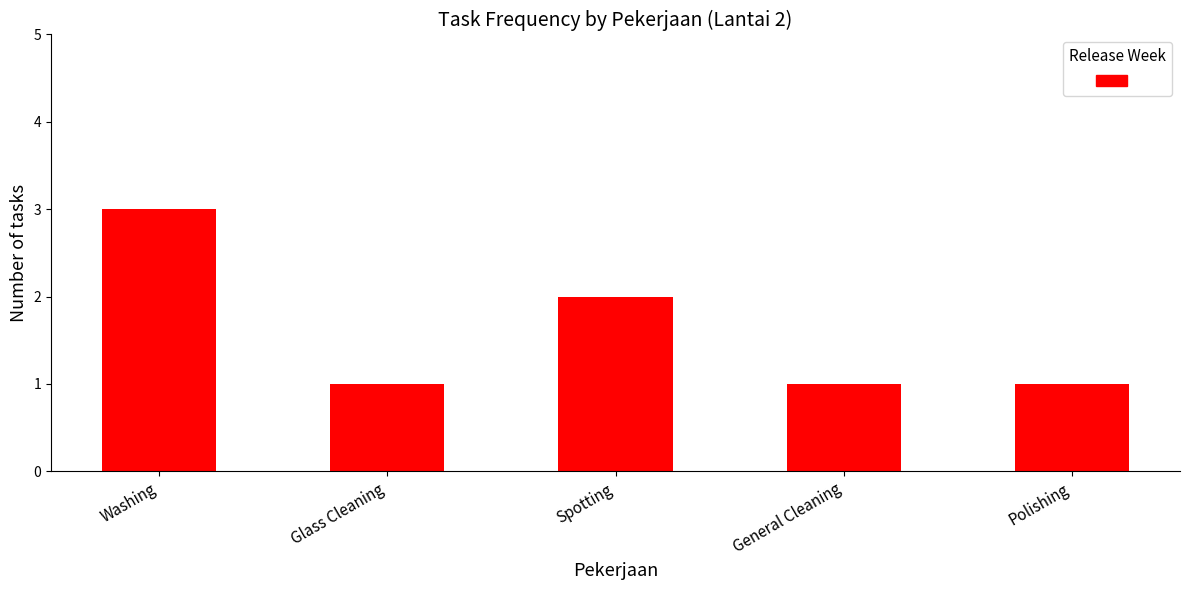

What is the minimum value shown in the chart?

1